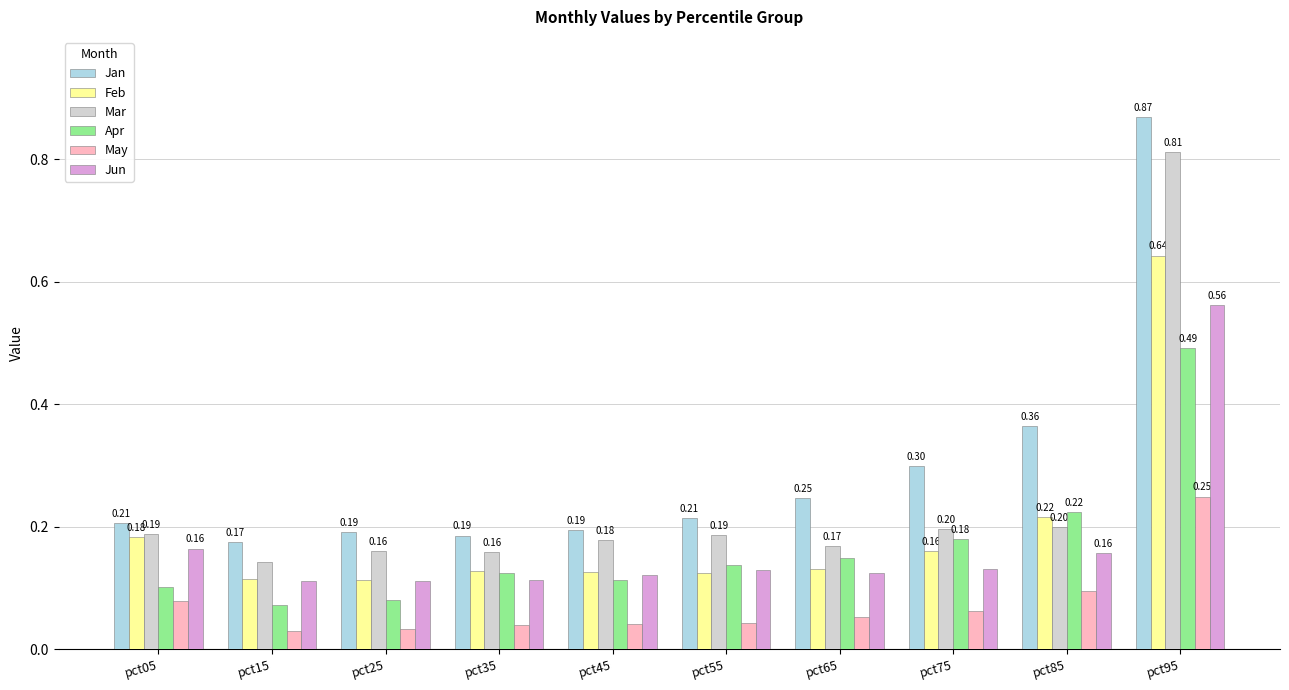

What is the total value across all series at pct95?

3.6